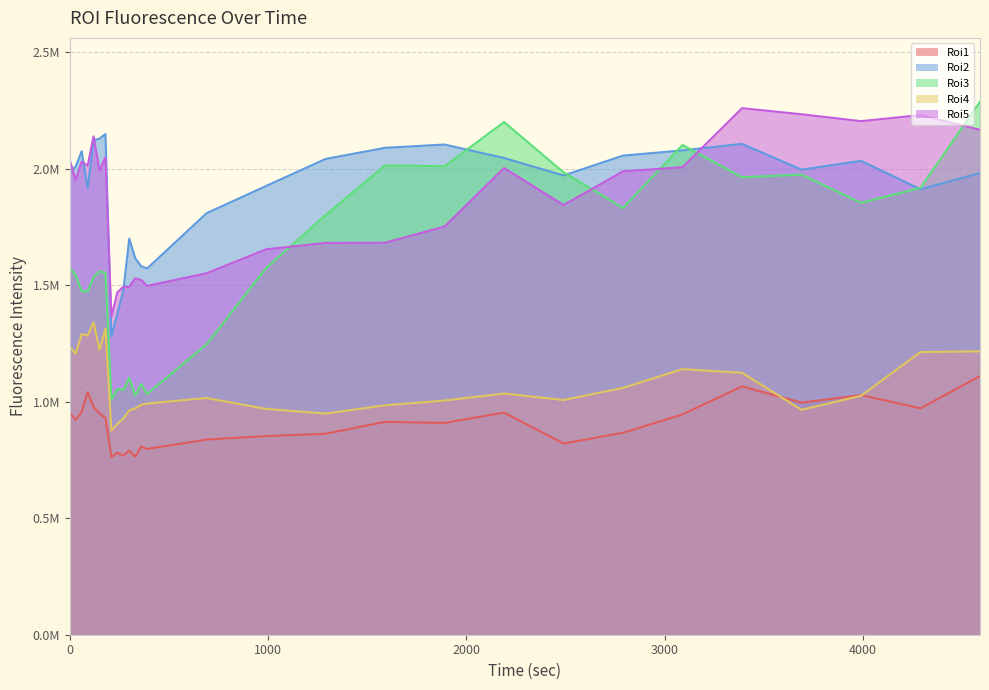

Which series has the largest total across all categories?

Roi2